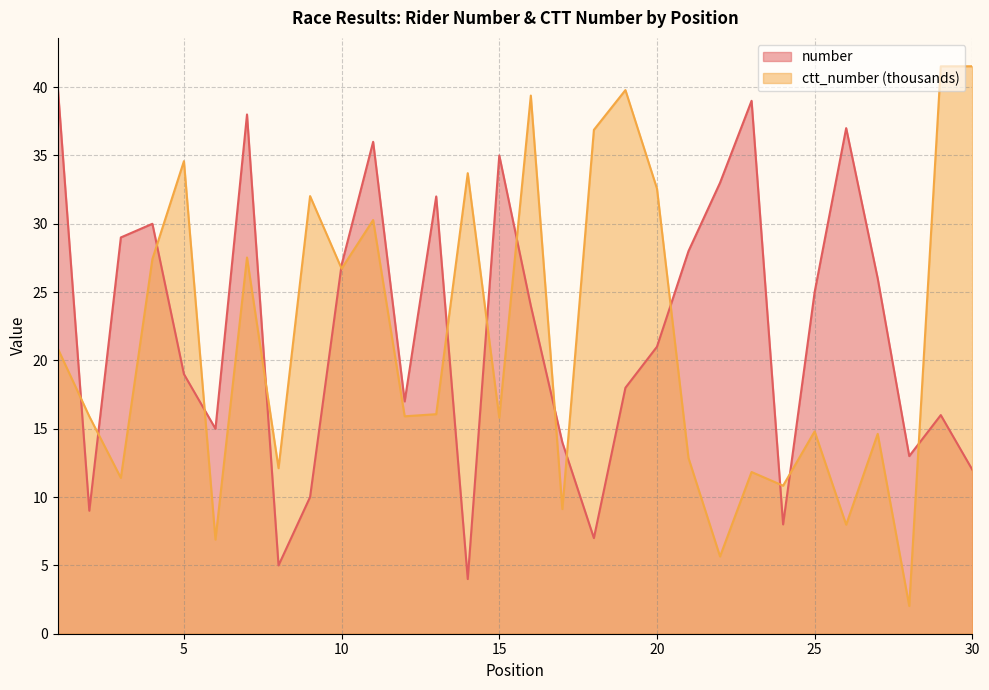

Does the chart have visible grid lines?

Yes